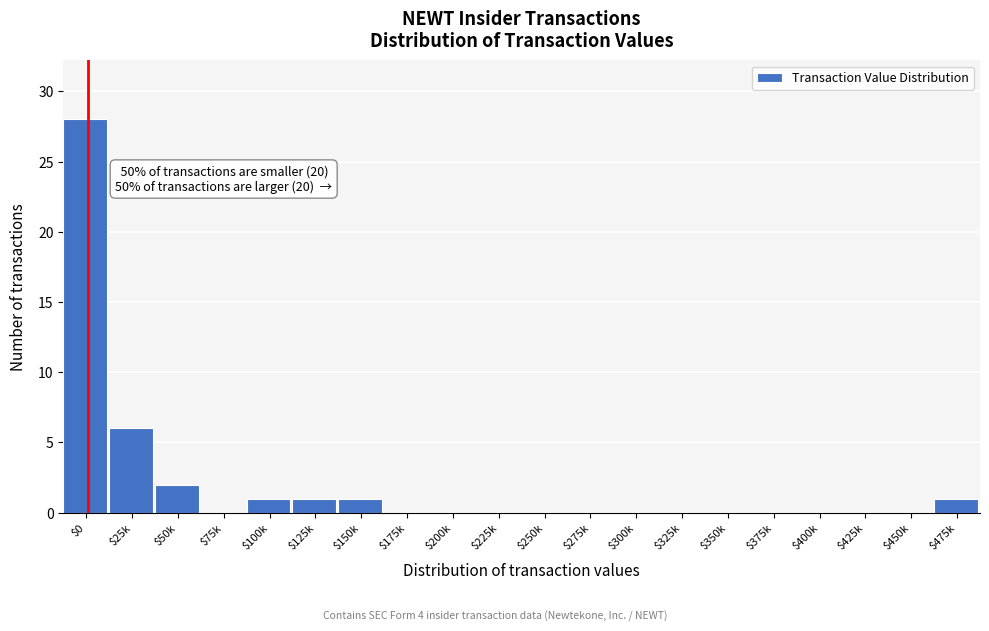

What is the sum of all values?

40